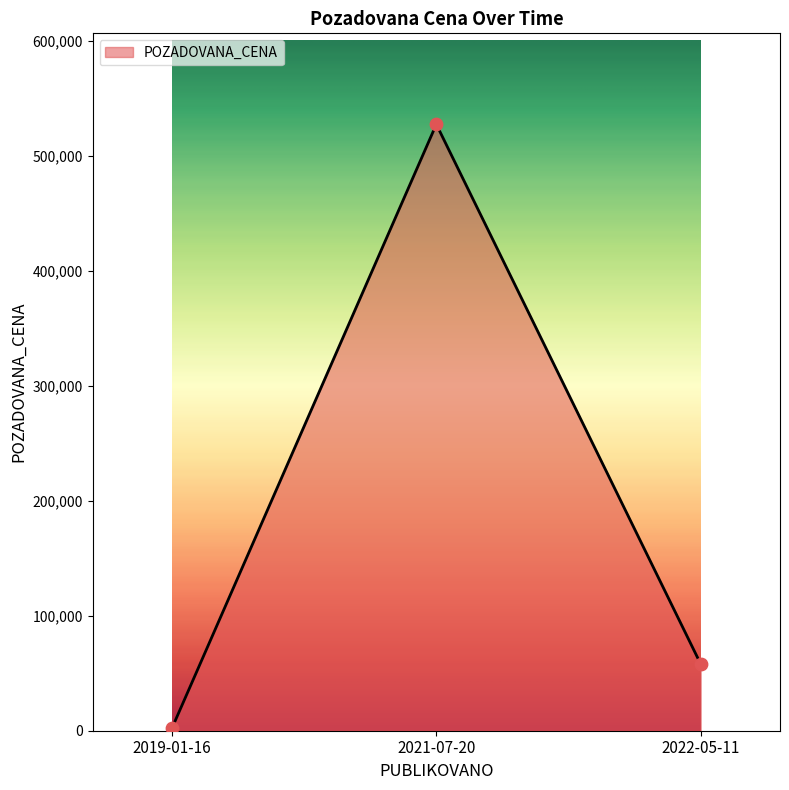

Which has a higher value, 2019-01-16 or 2022-05-11?

2022-05-11